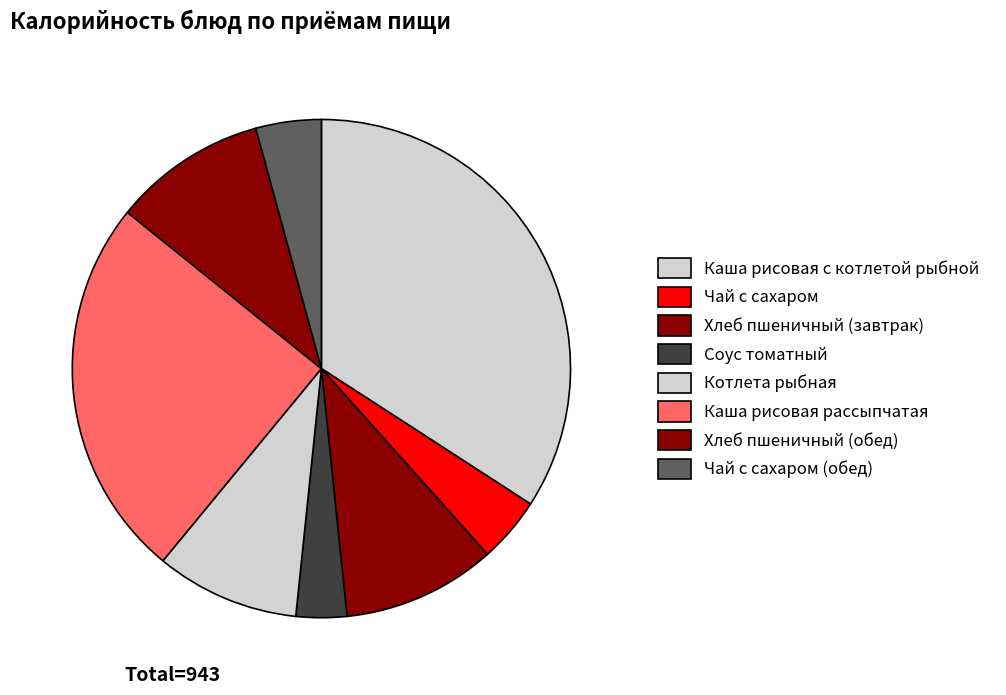

Does Хлеб пшеничный (завтрак) represent more than half of the total?

No